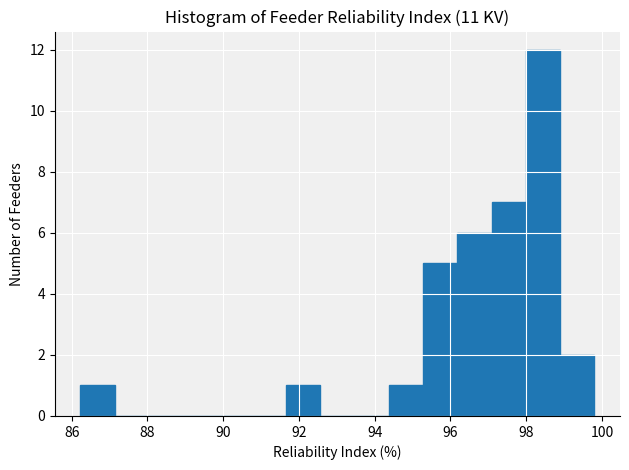

Reading left to right, list every bar in this chart as the range it spans on the x-axis followed by its height. Neither the bar edges nor the heights are printed on the chart, so give them approximately, as read against the axes.

86.2 to 87.2: 1
87.2 to 88.0: 0
88.0 to 89.0: 0
89.0 to 89.8: 0
89.8 to 90.8: 0
90.8 to 91.6: 0
91.6 to 92.6: 1
92.6 to 93.4: 0
93.4 to 94.4: 0
94.4 to 95.2: 1
95.2 to 96.2: 5
96.2 to 97.0: 6
97.0 to 98.0: 7
98.0 to 98.8: 12
98.8 to 99.8: 2